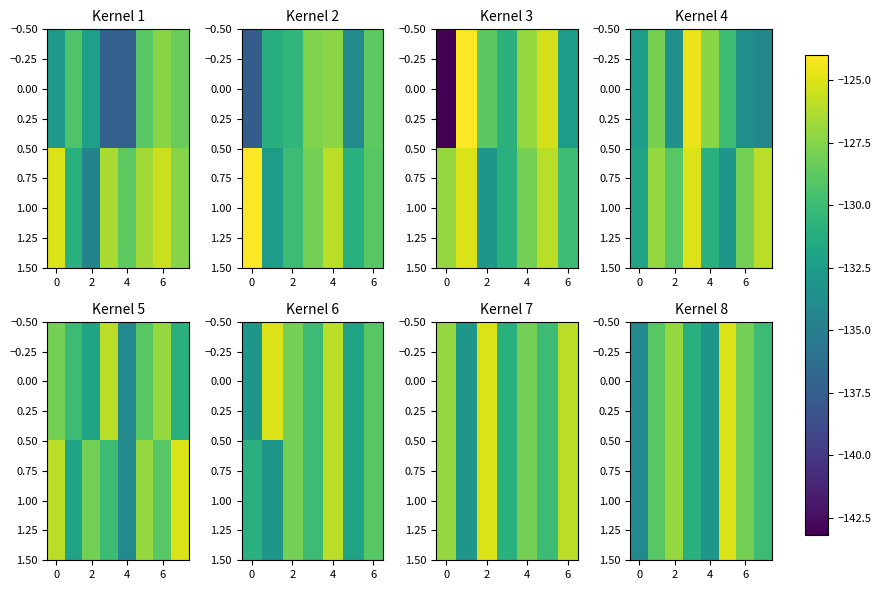

What is the highest value of the 1.00 series?

-125